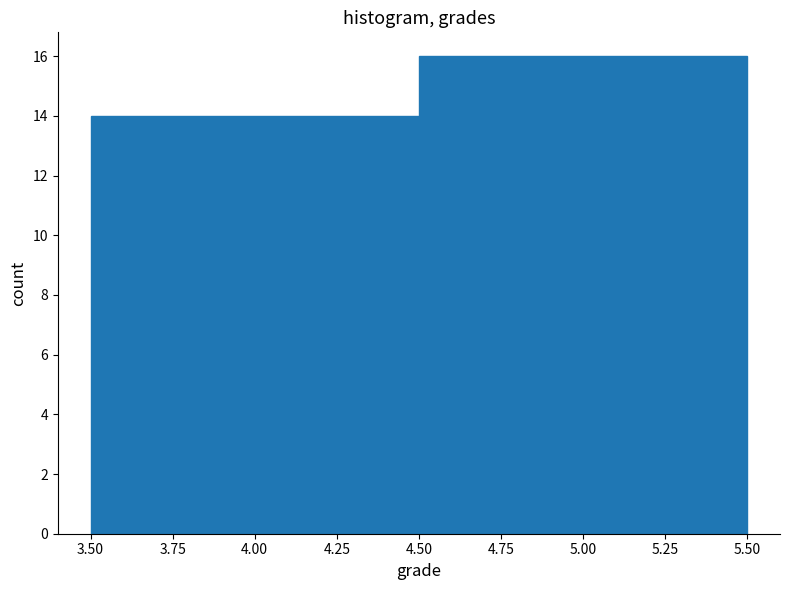

Reading left to right, transcribe this chart: for each bar, give the range it covers on the x-axis and its height. The values are not printed on the chart, so give them approximately, as read against the axis.

3.50 to 4.50: 14
4.50 to 5.50: 16